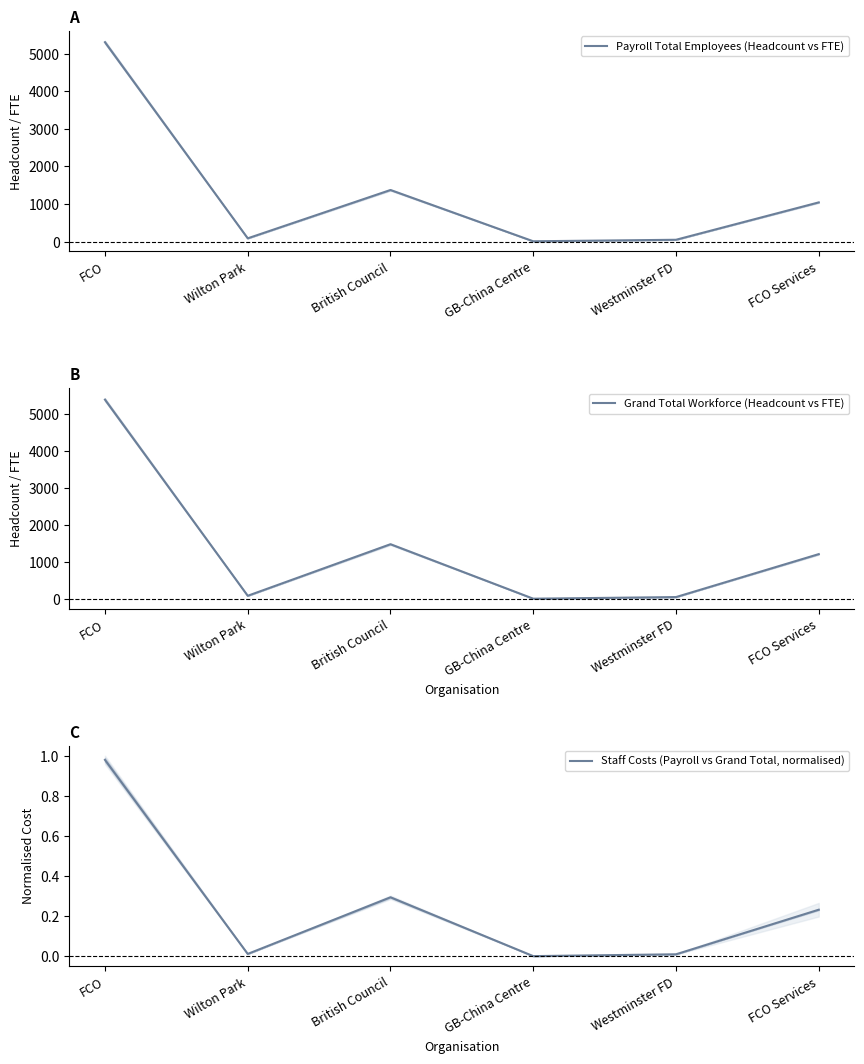

At which category is the sum across all series the highest?

FCO